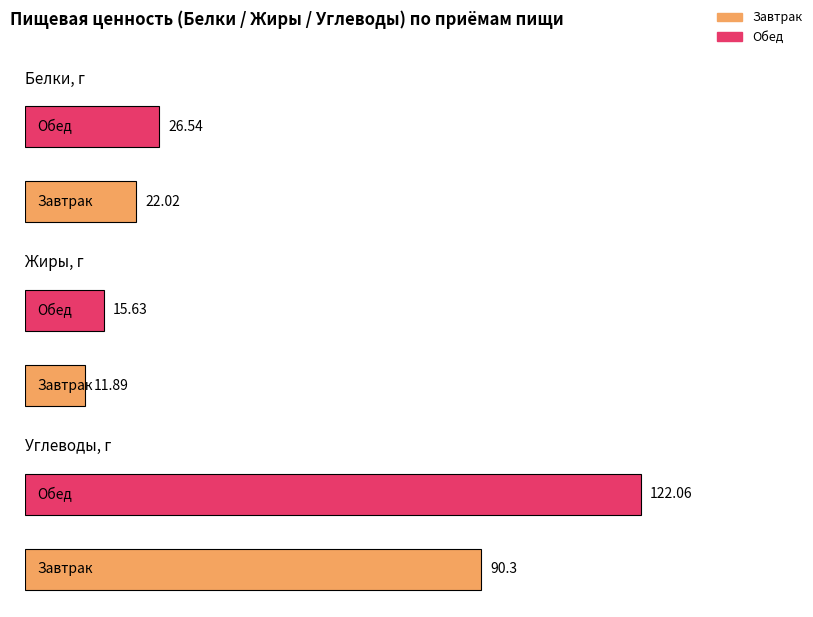

Between Завтрак and Обед, which is larger?

Обед